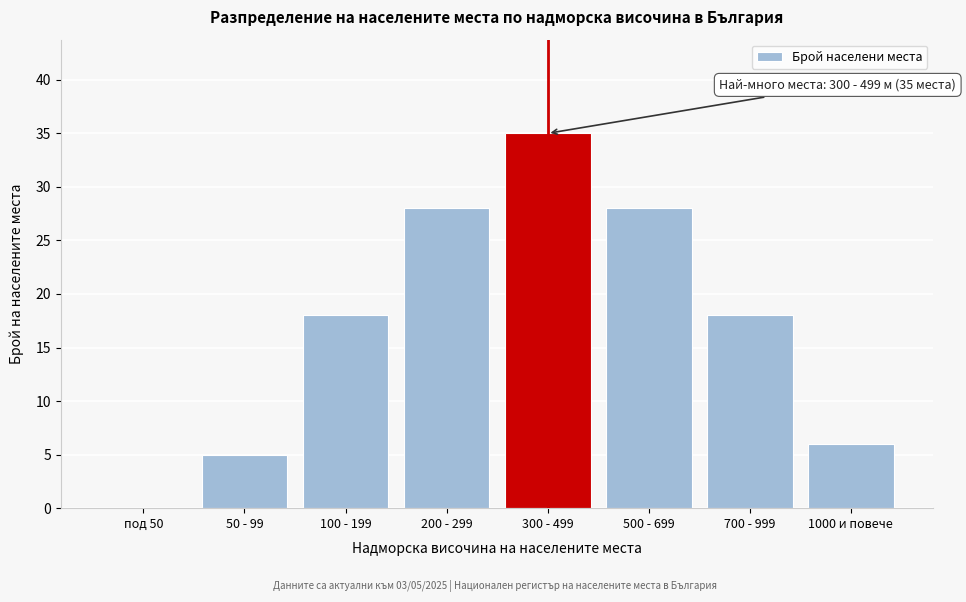

Reading right to left, transcribe all the data shown in this chart.

1000 и повече=6	700 - 999=18	500 - 699=28	300 - 499=35	200 - 299=28	100 - 199=18	50 - 99=5	под 50=0